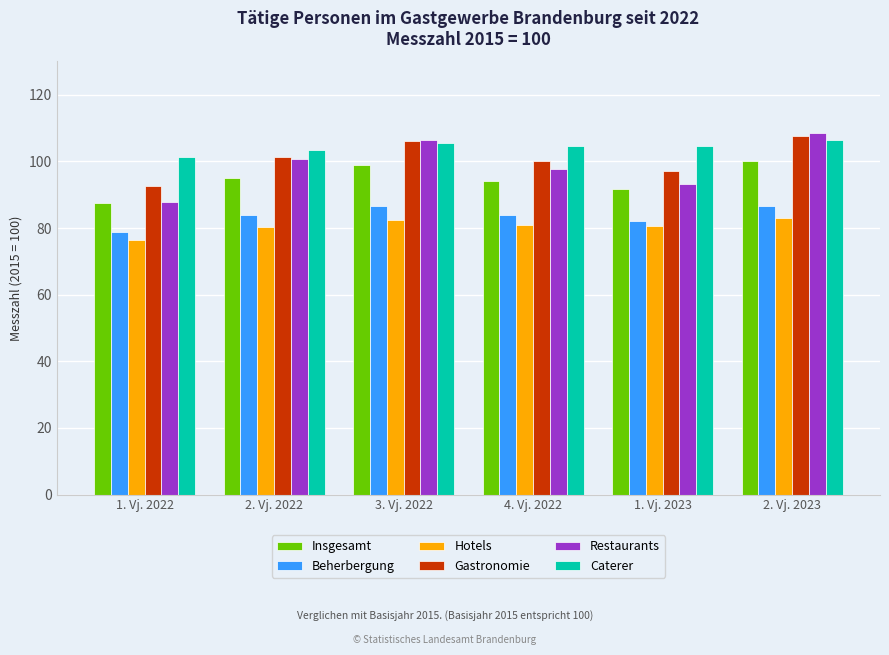

At 4. Vj. 2022, list the series in order from largest to smallest.

Caterer, Gastronomie, Restaurants, Insgesamt, Beherbergung, Hotels